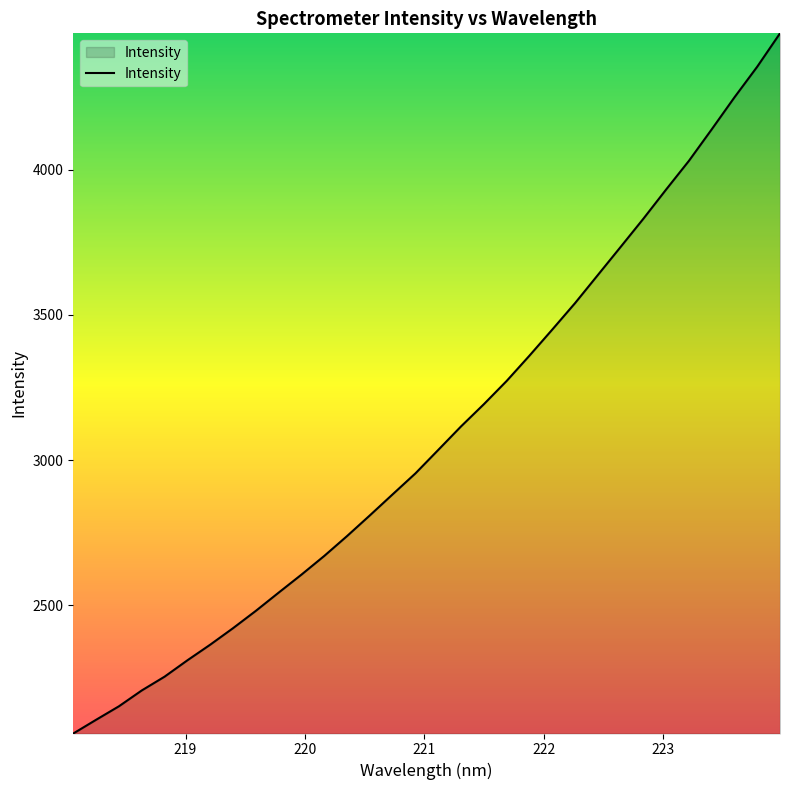

What is the difference between the maximum and minimum values?

2411.8